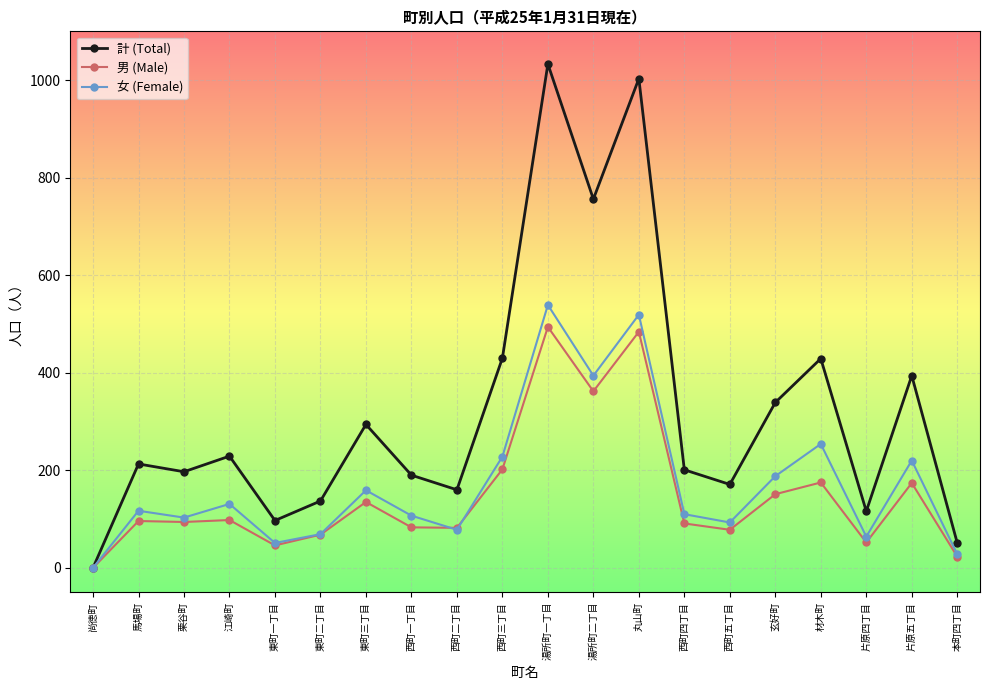

How many interior local peaks does the 女 (Female) series have?

7